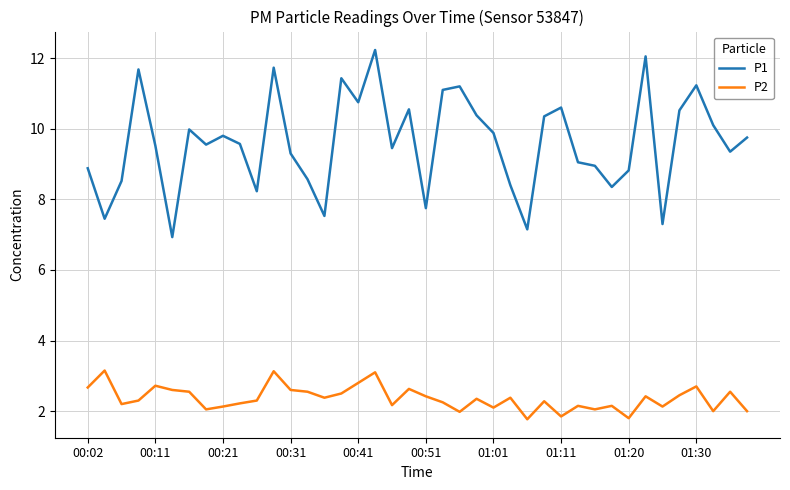

True or false: P1 and P2 cross at least once.

False